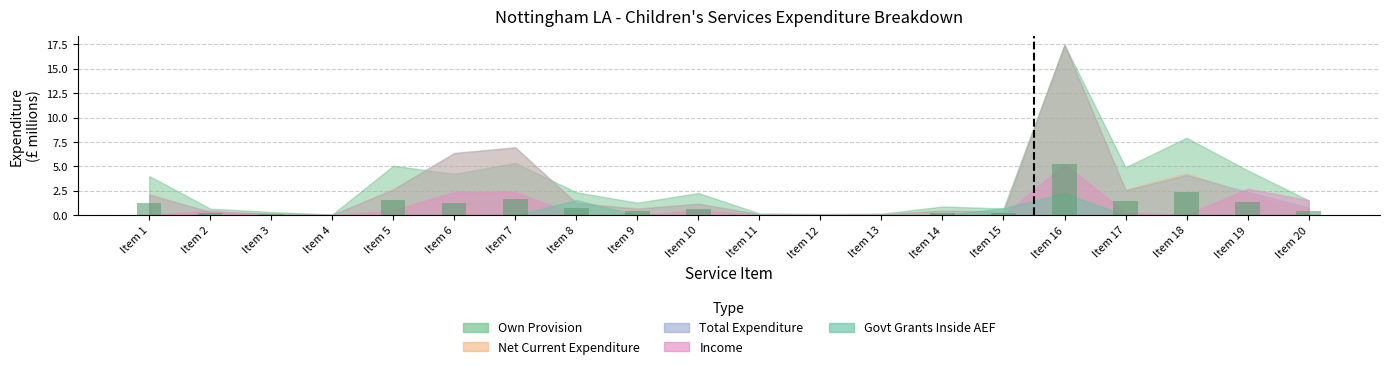

What is the change in value from Item 14 to Item 18?

+2.1